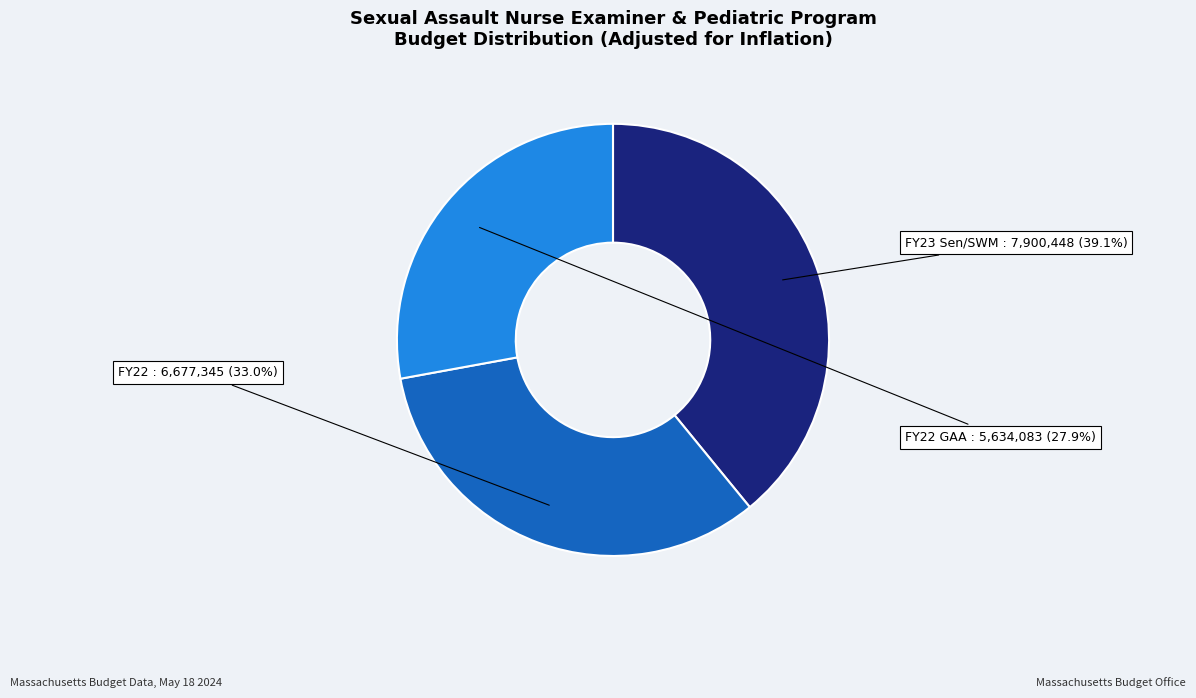

Which category has the biggest portion of the pie?

FY23 Sen/SWM